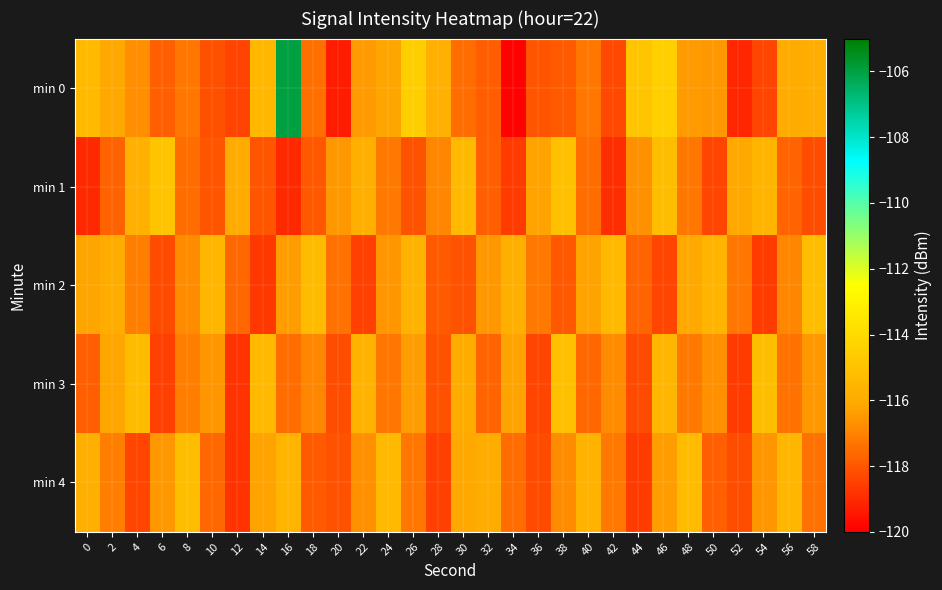

Which series changed the most between 14 and 54?

min 0